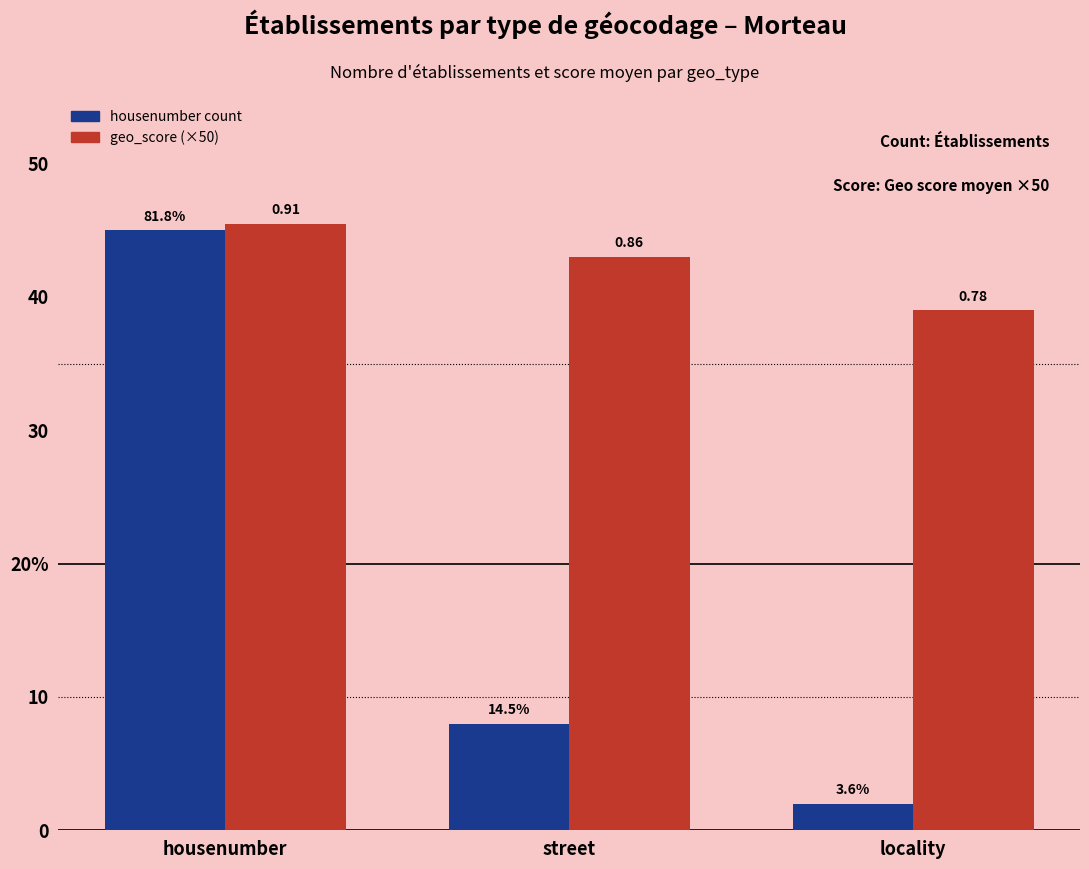

What is the sum of all housenumber count values?

55.0